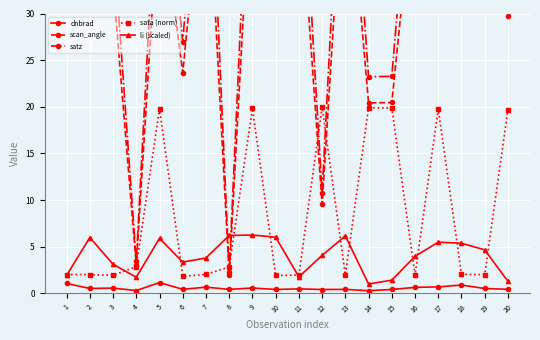

Where is dnbrad nearest to the value 0?

14